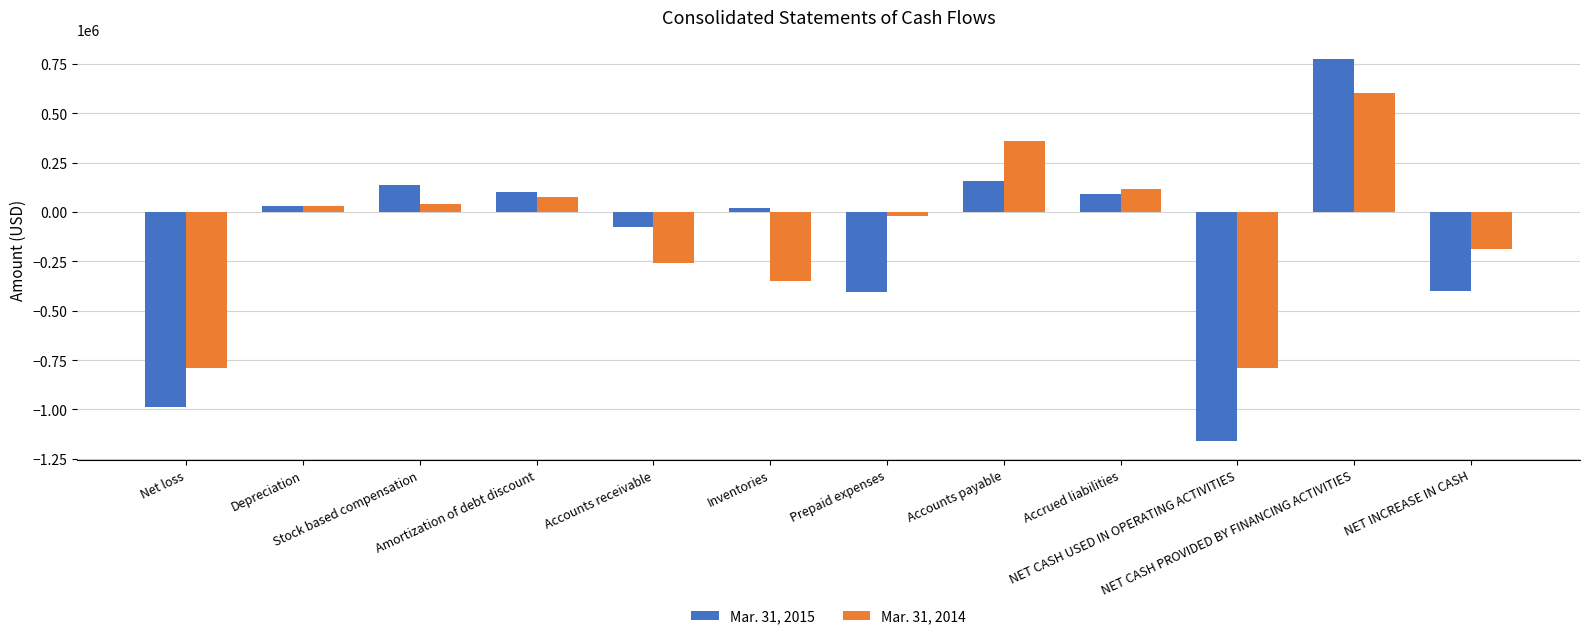

List the series in order of their peak value, lowest first.

Mar. 31, 2014, Mar. 31, 2015